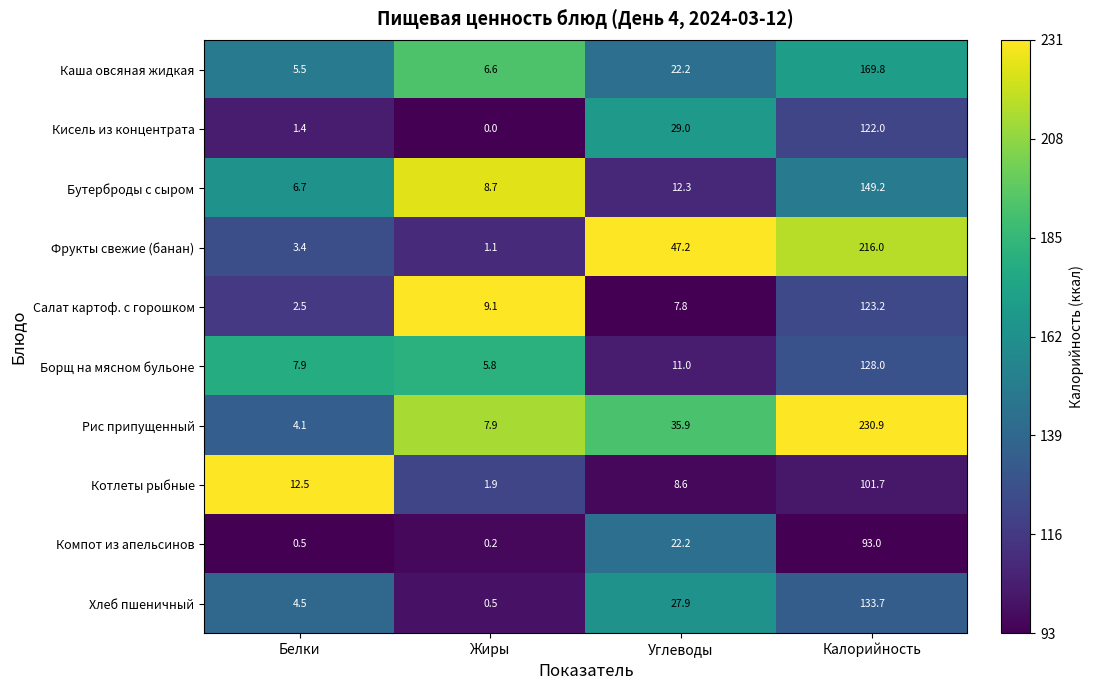

What is the difference between the maximum and minimum values in the Фрукты свежие (банан) series?

214.9